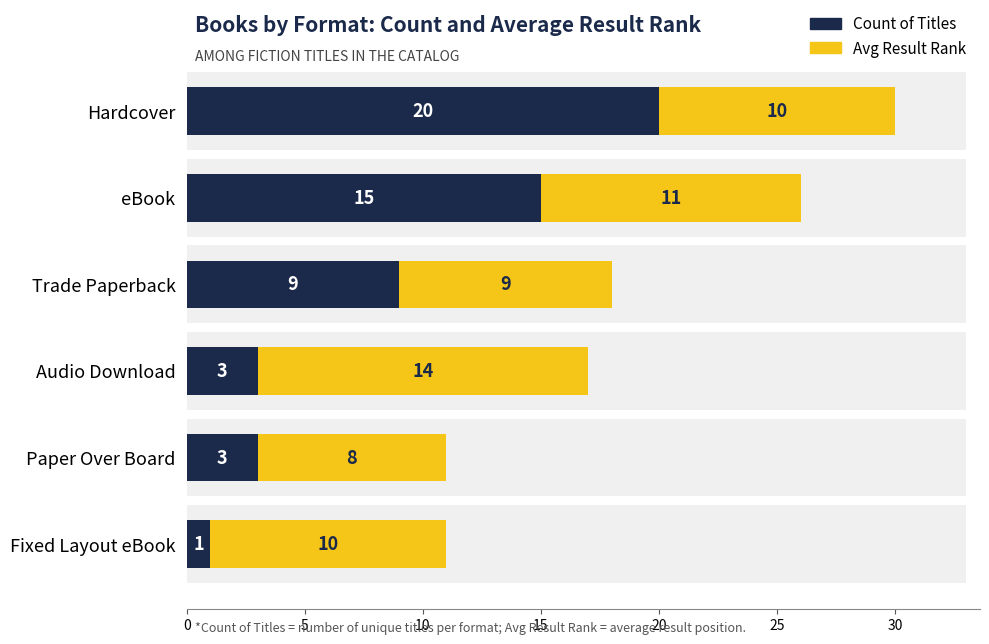

What is the total value across all series at Paper Over Board?

11